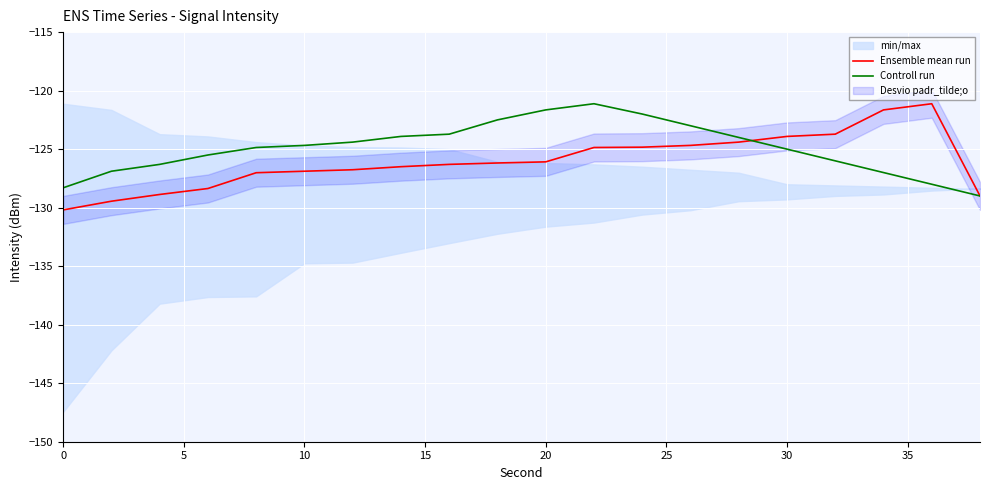

What is the lowest value of the Ensemble mean run series?

-130.2